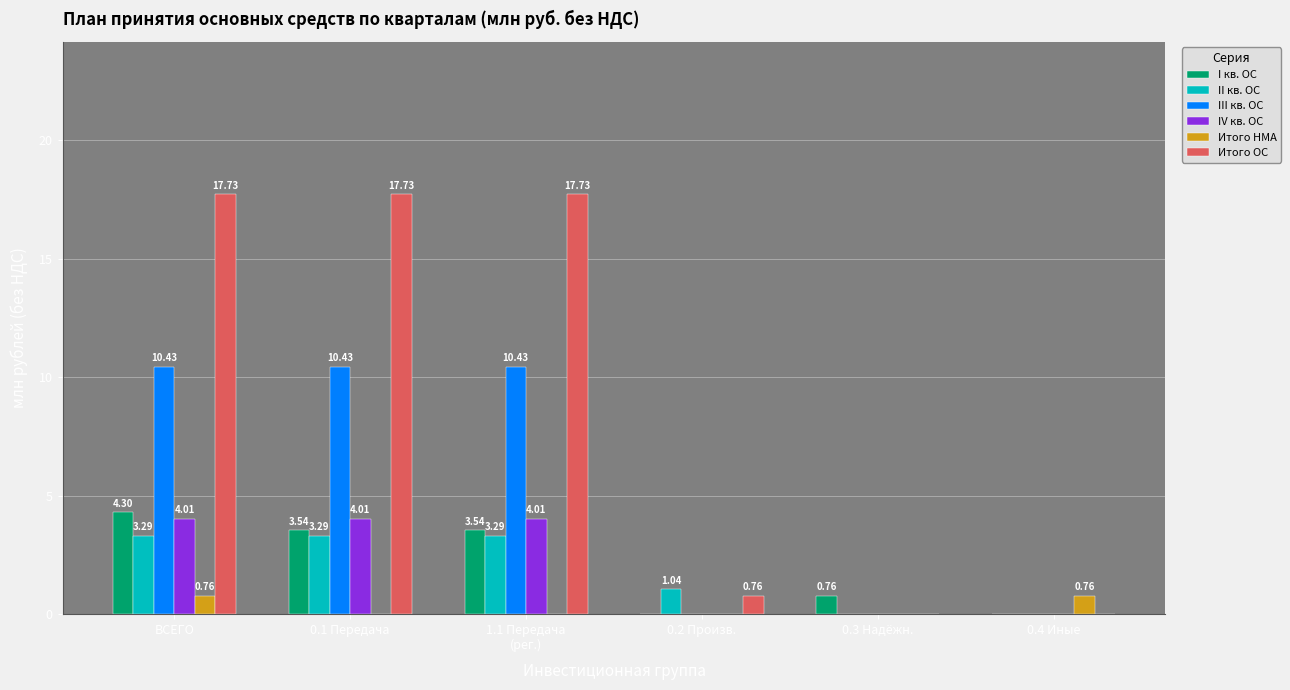

What is the maximum value for III кв. ОС?

10.4